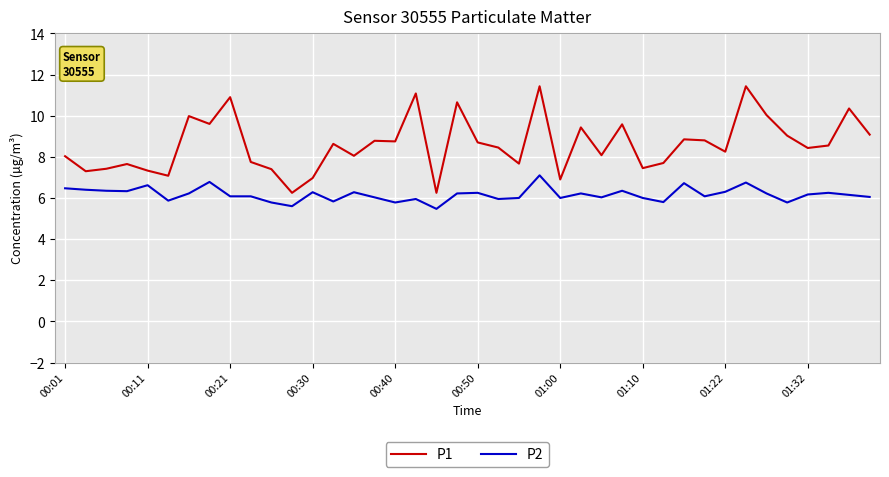

What is the smallest value displayed?

5.5